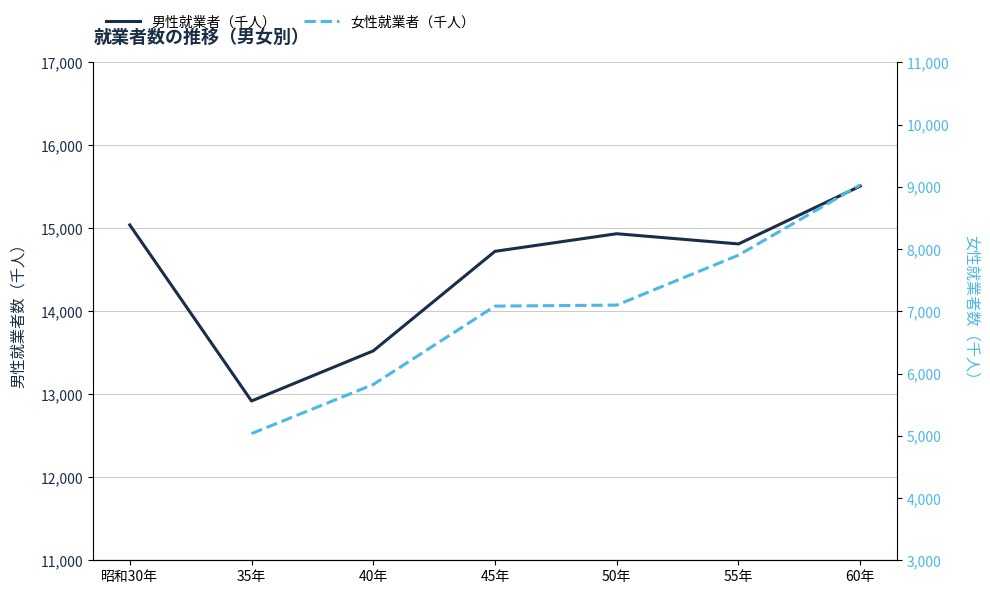

The value at 40年 is 13524. True or false?

True